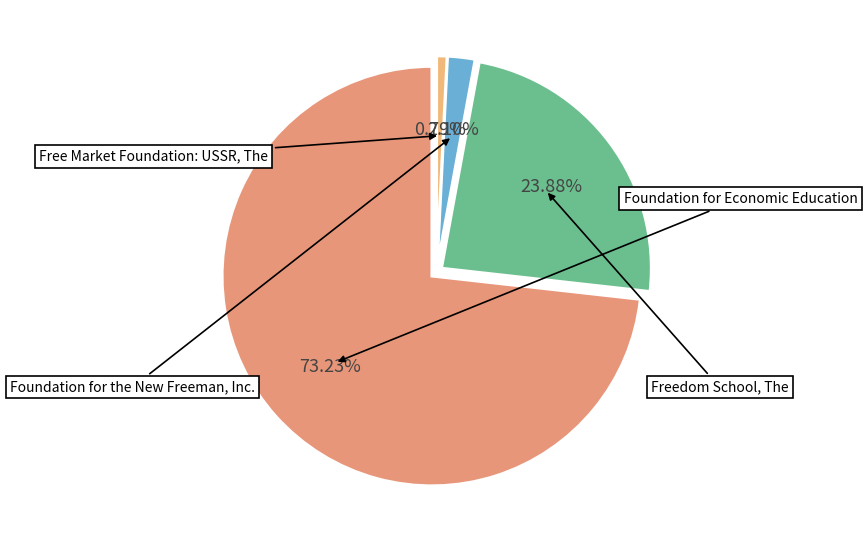

Approximately how many times larger is the value at Foundation for Economic Education compared to Free Market Foundation: USSR, The?

93.0